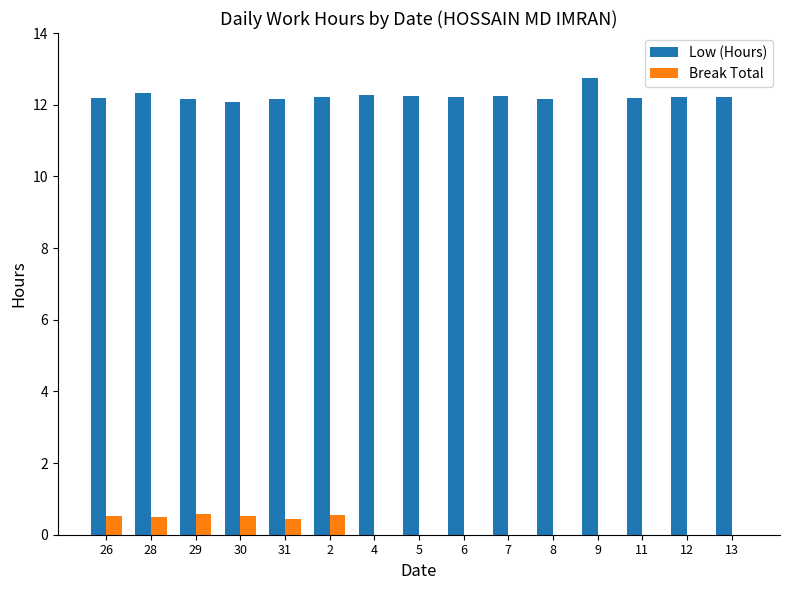

Which label corresponds to the largest value in the chart?

9